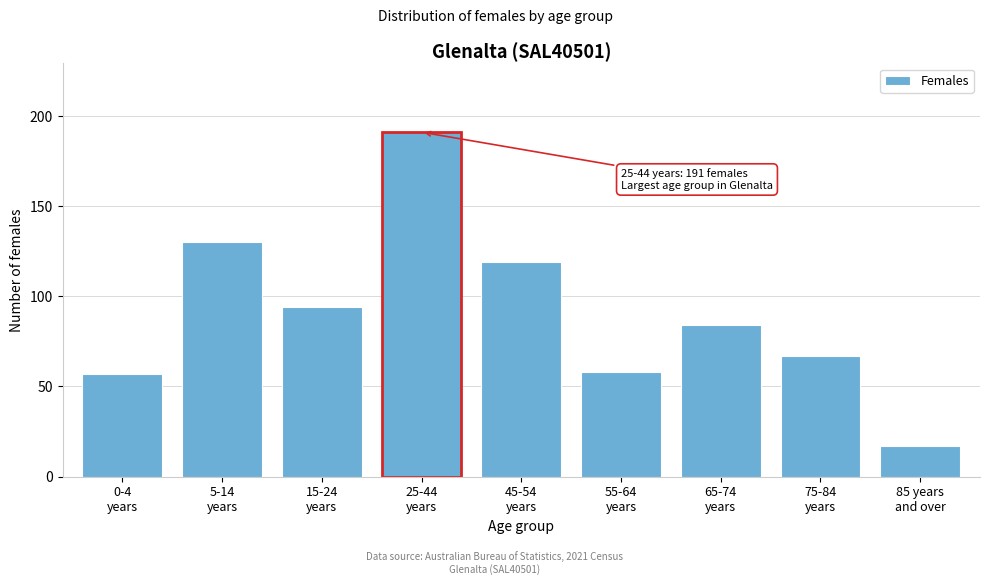

Reading right to left, what are all the values shown in this chart?

17	67	84	58	119	191	94	130	57